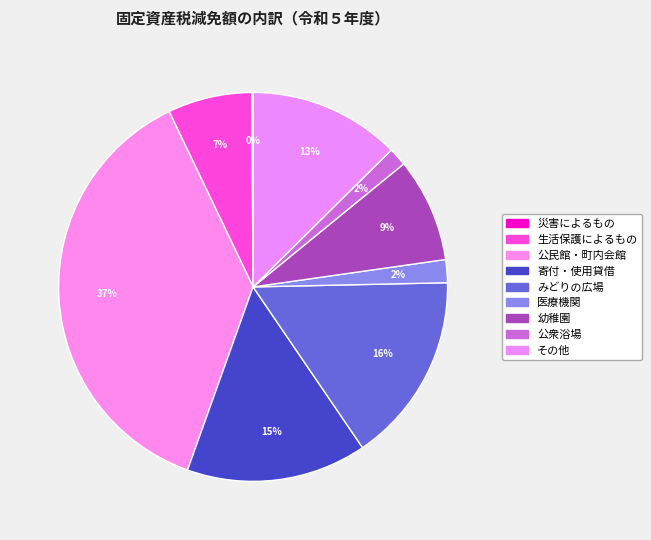

True or false: 寄付・使用貸借 accounts for 15% of the total.

True